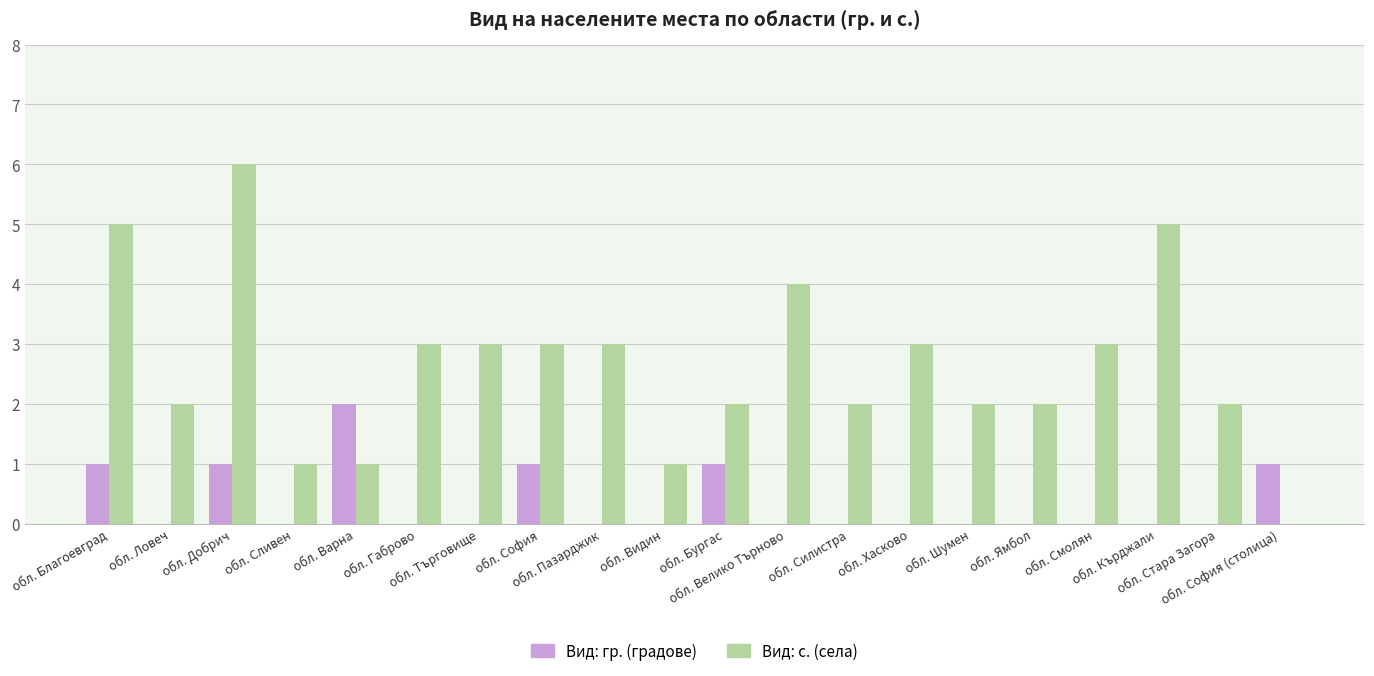

Which category has the highest value in the Вид: с. (села) series?

обл. Добрич